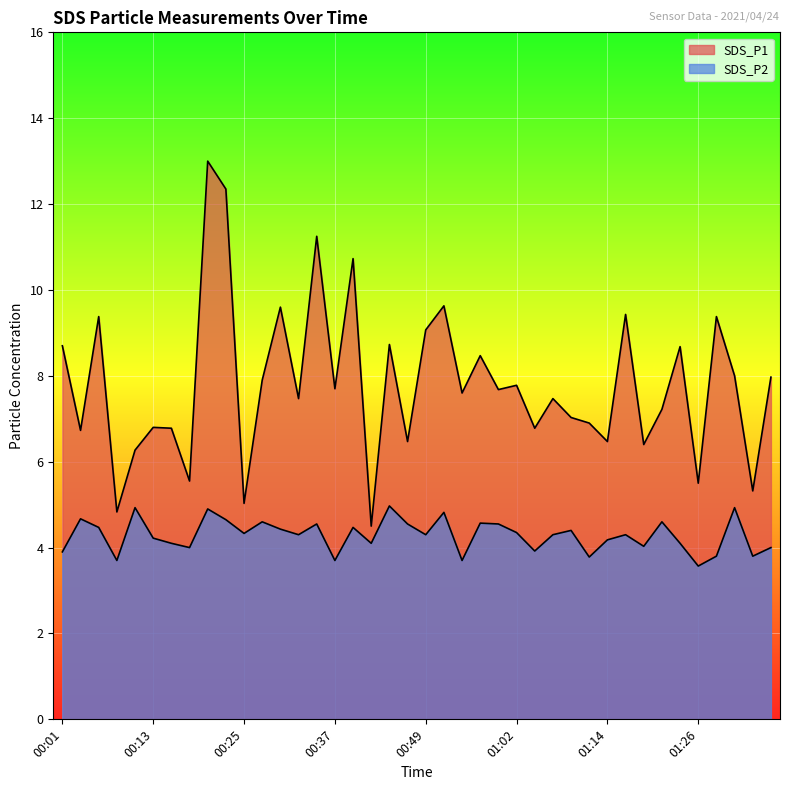

Reading right to left, what are all the values shown in this chart?

SDS_P1: 8.0	5.3	8.0	9.4	5.5	8.7	7.2	6.4	9.4	6.5	6.9	7.0	7.5	6.8	7.8	7.7	8.5	7.6	9.6	9.1	6.5	8.7	4.5	10.7	7.7	11.2	7.5	9.6	7.9	5.0	12.3	13.0	5.5	6.8	6.8	6.3	4.8	9.4	6.7	8.7
SDS_P2: 4.0	3.8	4.9	3.8	3.6	4.1	4.6	4.0	4.3	4.2	3.8	4.4	4.3	3.9	4.3	4.5	4.6	3.7	4.8	4.3	4.5	5.0	4.1	4.5	3.7	4.5	4.3	4.4	4.6	4.3	4.7	4.9	4.0	4.1	4.2	4.9	3.7	4.5	4.7	3.9